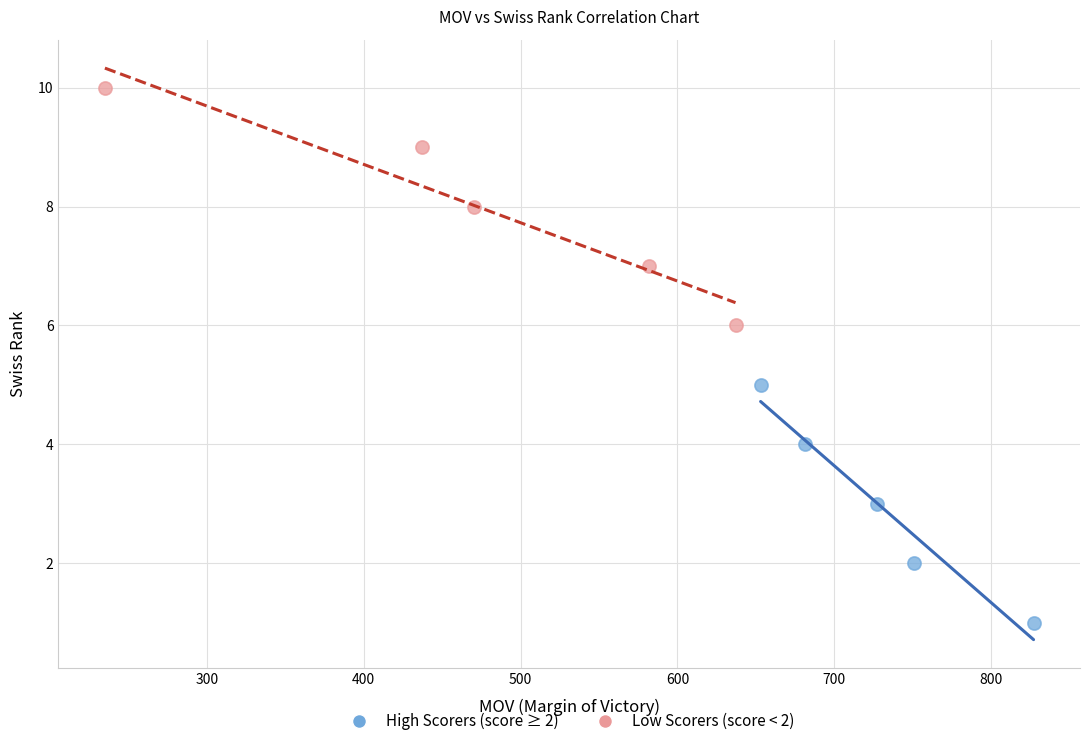

Which series reaches the maximum Y coordinate?

Low Scorers (score < 2)